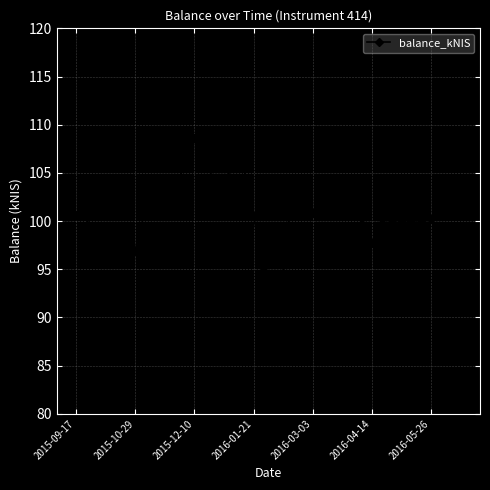

What is the sum of all values?

4036.7